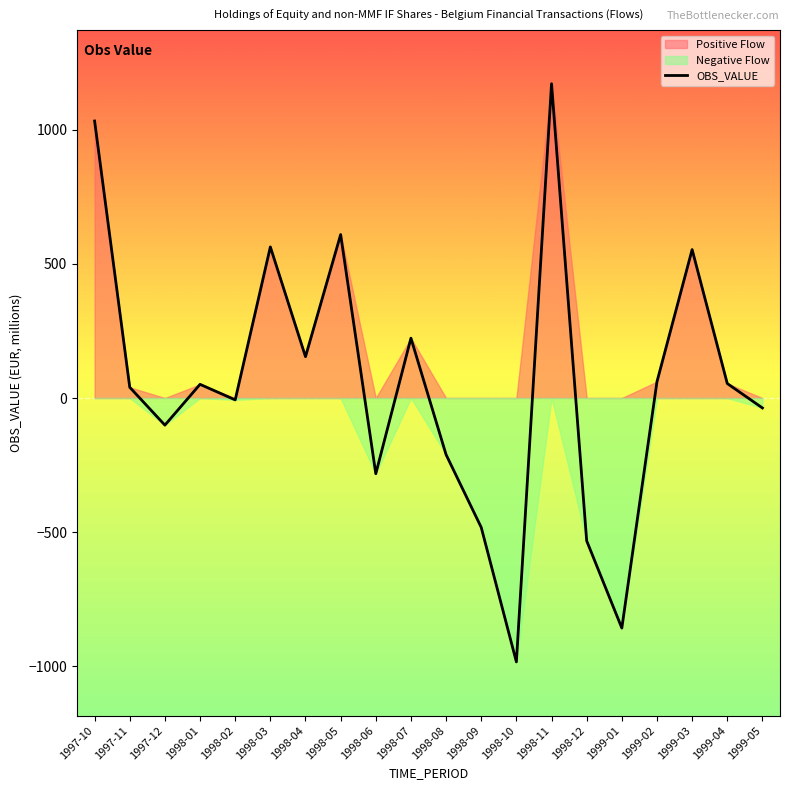

What is the change in value from 1998-01 to 1998-12?

-583